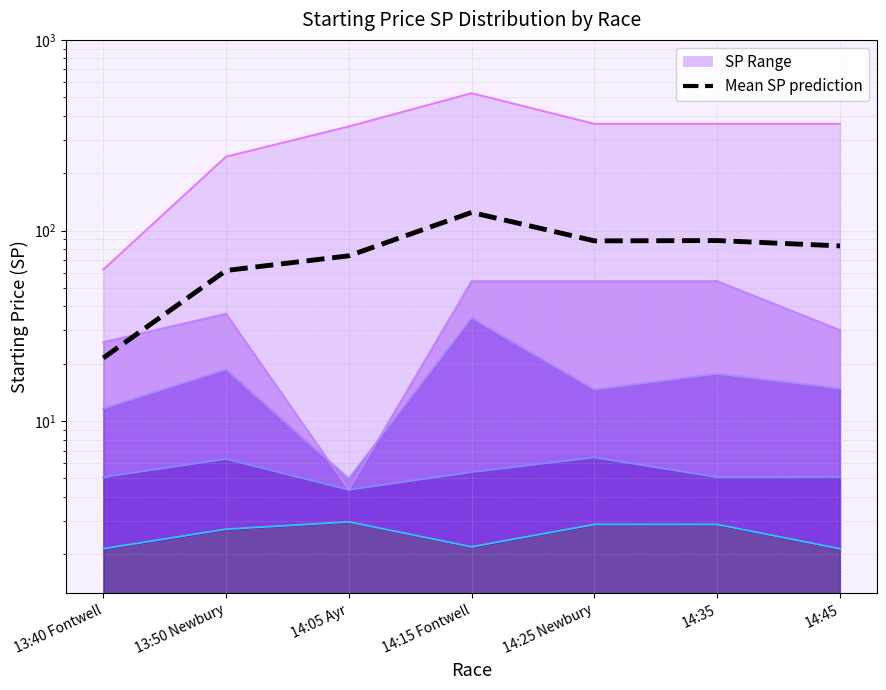

At which label does Q3 SP line reach its peak?

14:25 Newbury